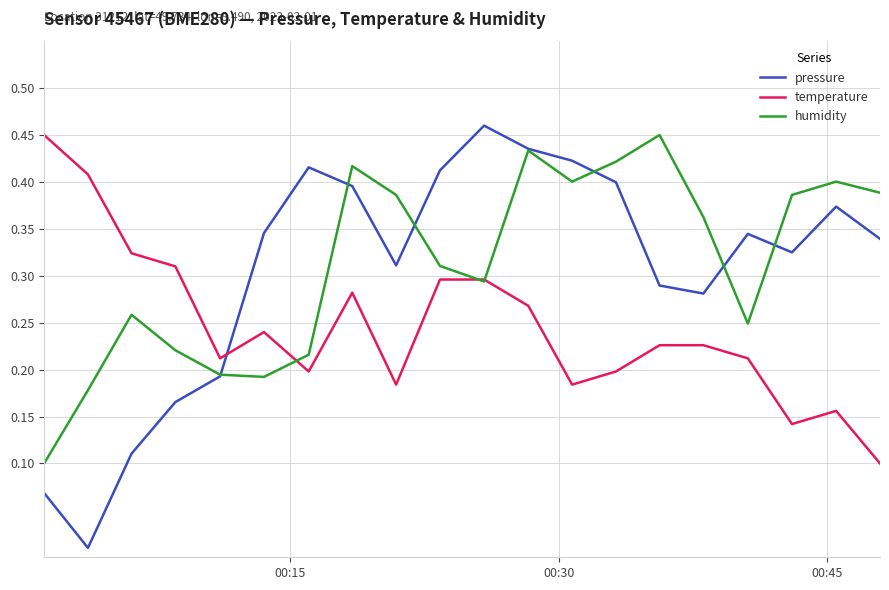

How many interior local peaks does the humidity series have?

5